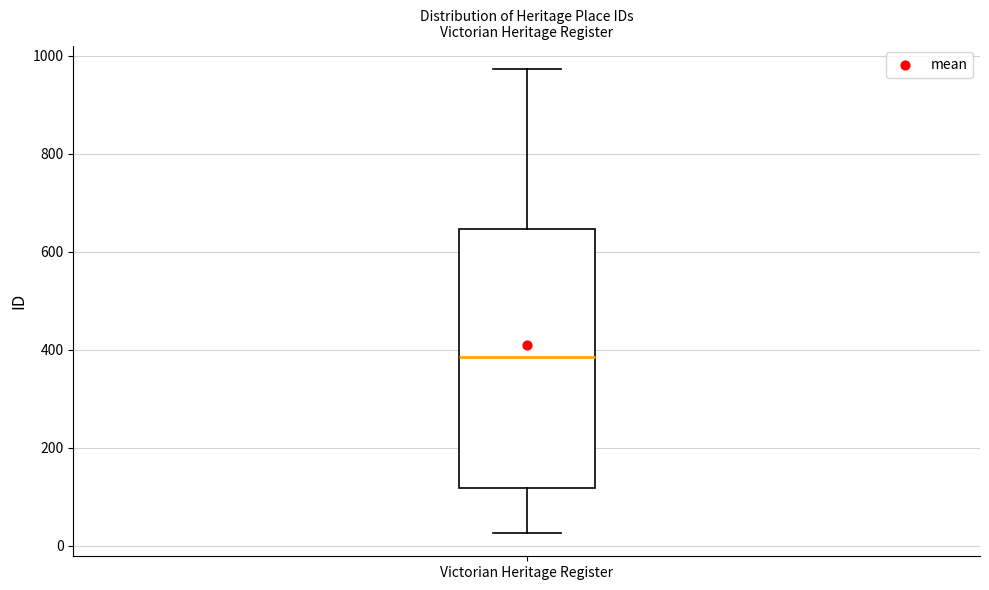

Read this box plot against the y-axis: the position of the median line, the range covered by the box, and the ends of both whiskers. The values are not printed on the chart, so give them approximately, as read against the axis.

median 380, box 120 to 640, whiskers 20 to 980